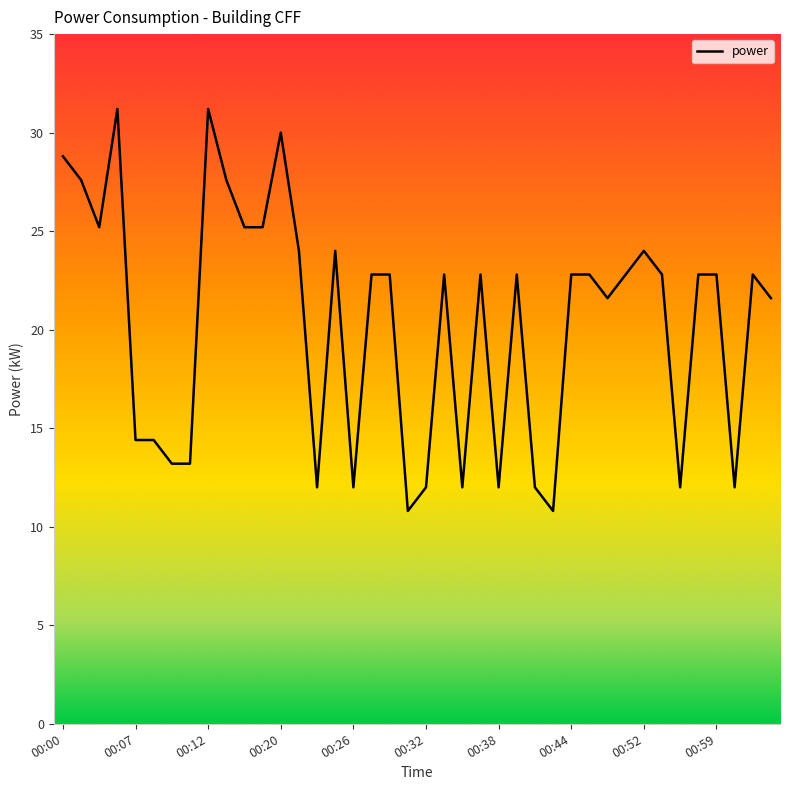

What is the difference between the maximum and minimum values?

20.4